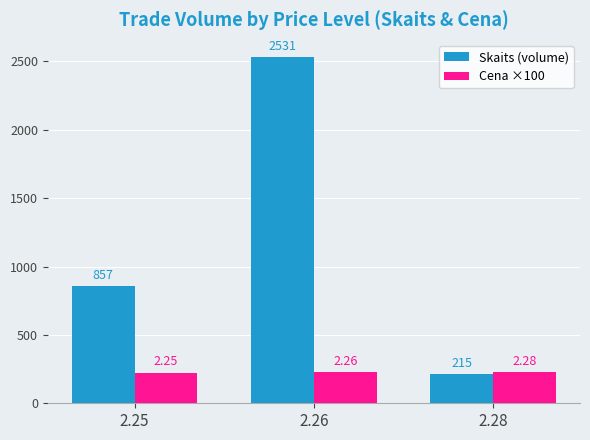

Reading left to right, list all the values displayed in this chart.

Skaits (volume): 2.25=857.0	2.26=2531.0	2.28=215.0
Cena ×100: 2.25=225.0	2.26=226.0	2.28=228.0